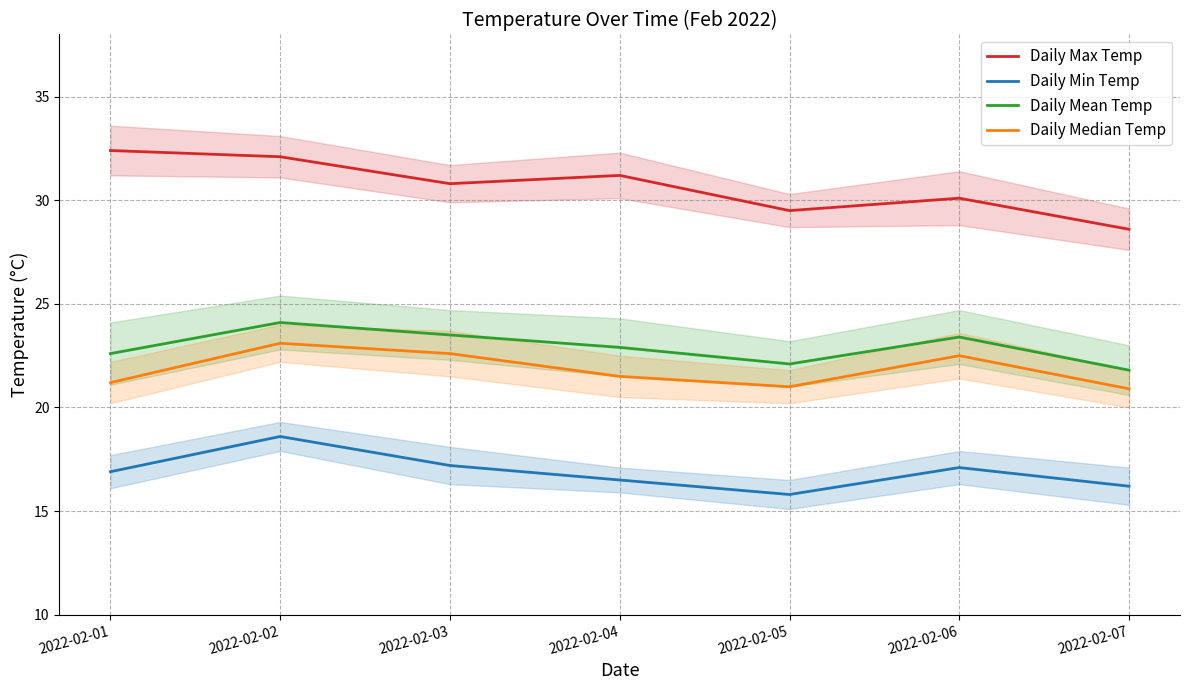

Read the Daily Max Temp value at 2022-02-05.

29.5